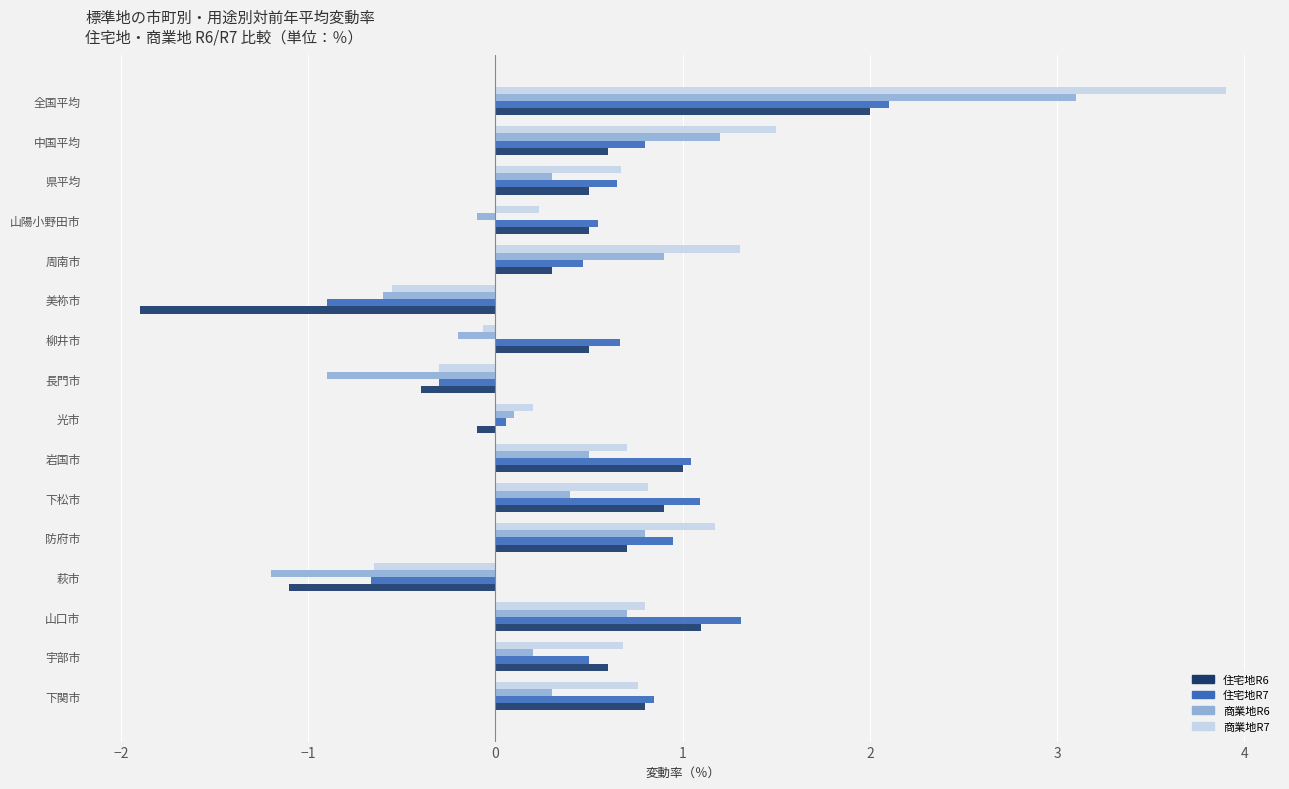

What value does the 商業地R6 series have at 長門市?

-0.9